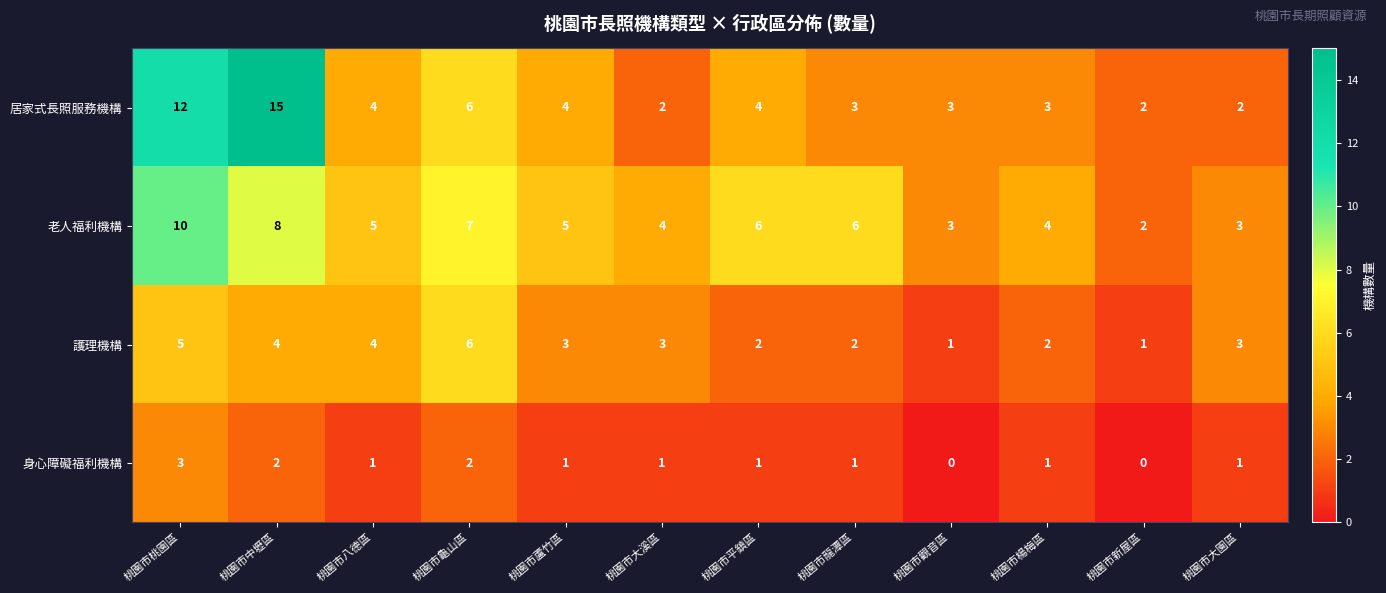

At which label does 護理機構 first exceed 3?

桃園市桃園區